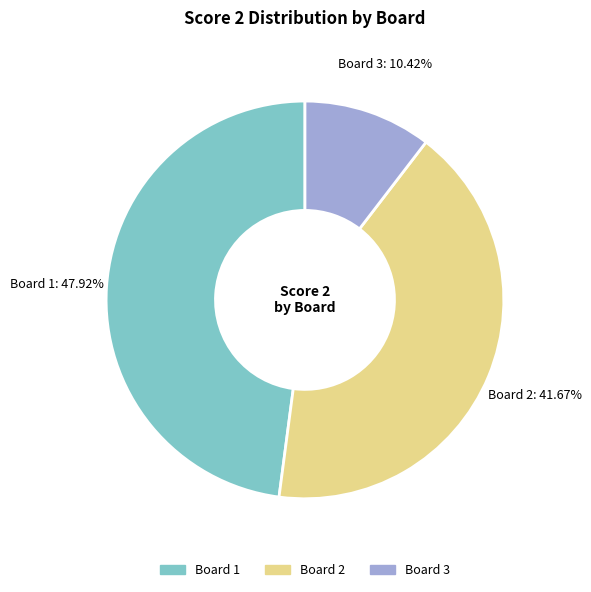

Is there any slice that represents more than half of the pie?

No